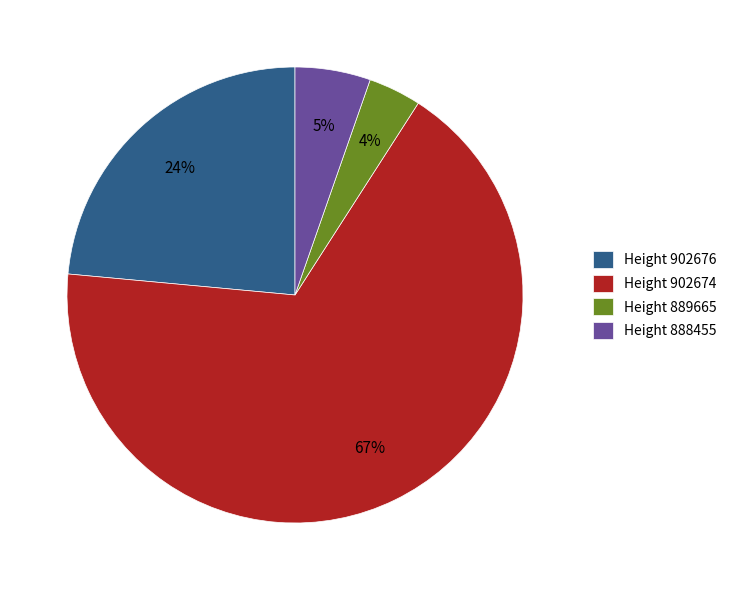

What percentage is the Height 888455 slice, to the nearest percent?

5%